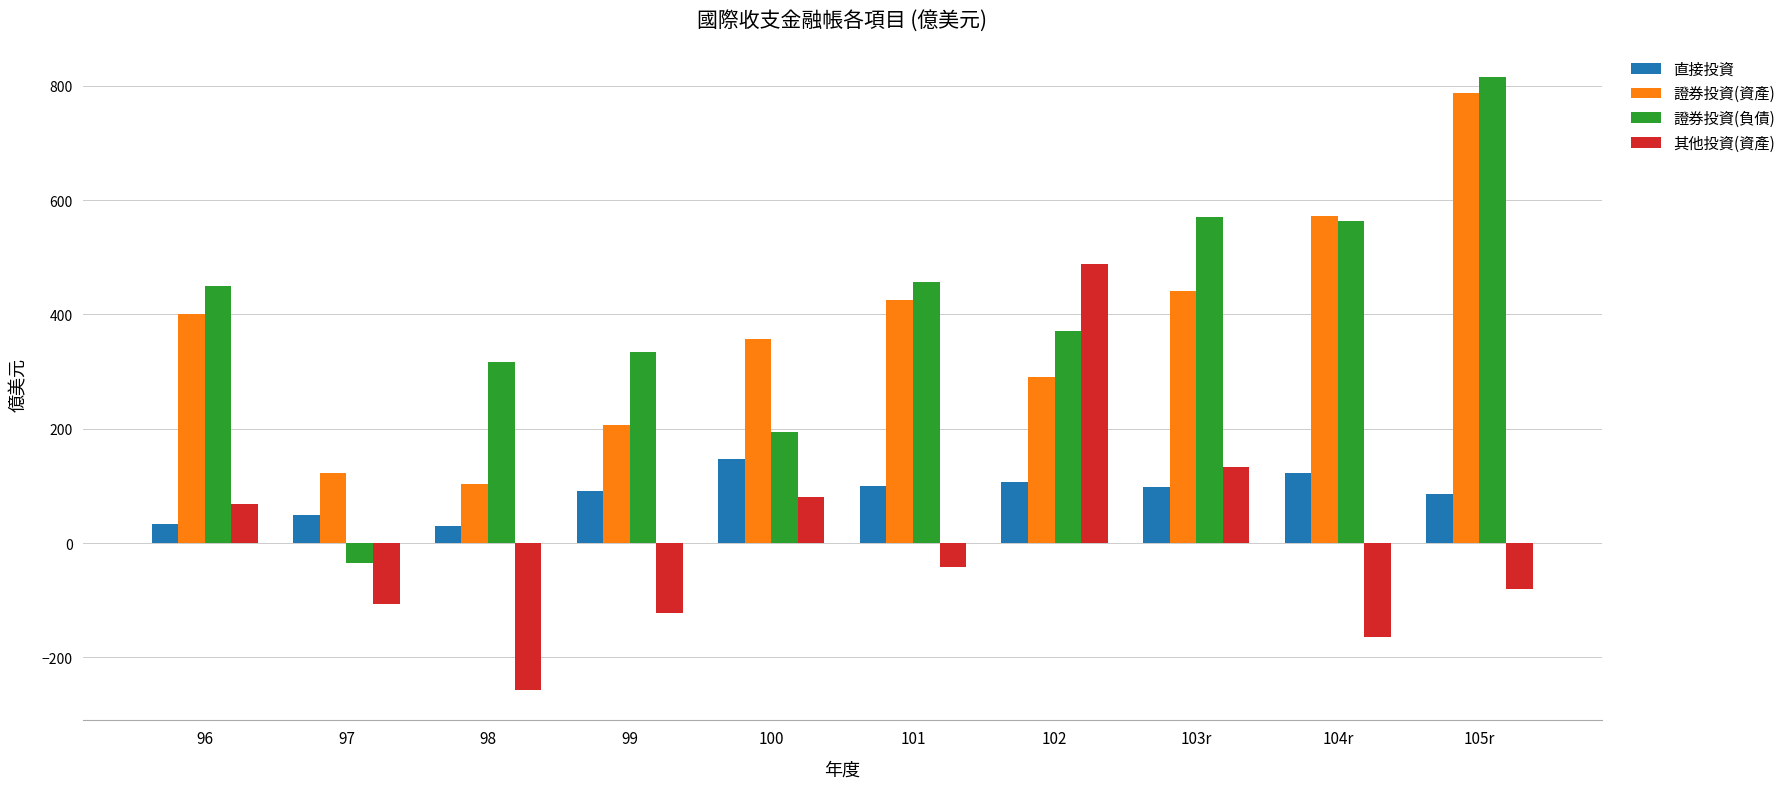

What is the difference between the highest and lowest values at 104r?

736.0